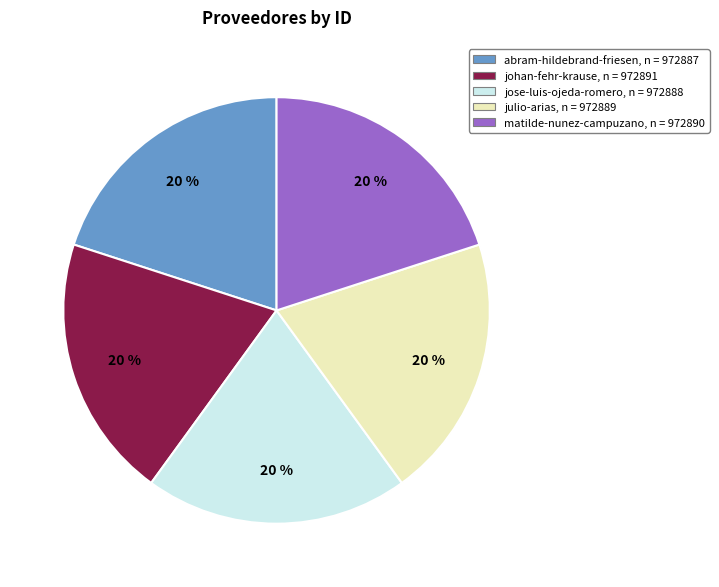

Do johan-fehr-krause and matilde-nunez-campuzano together represent more than half of the pie?

No